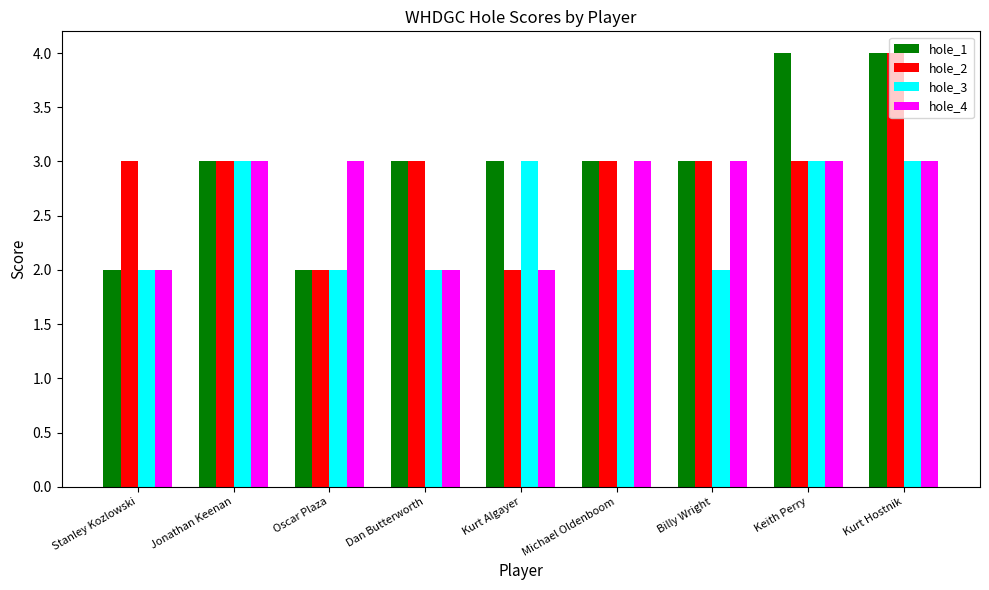

True or false: hole_3 has a value of 2 at Oscar Plaza.

True